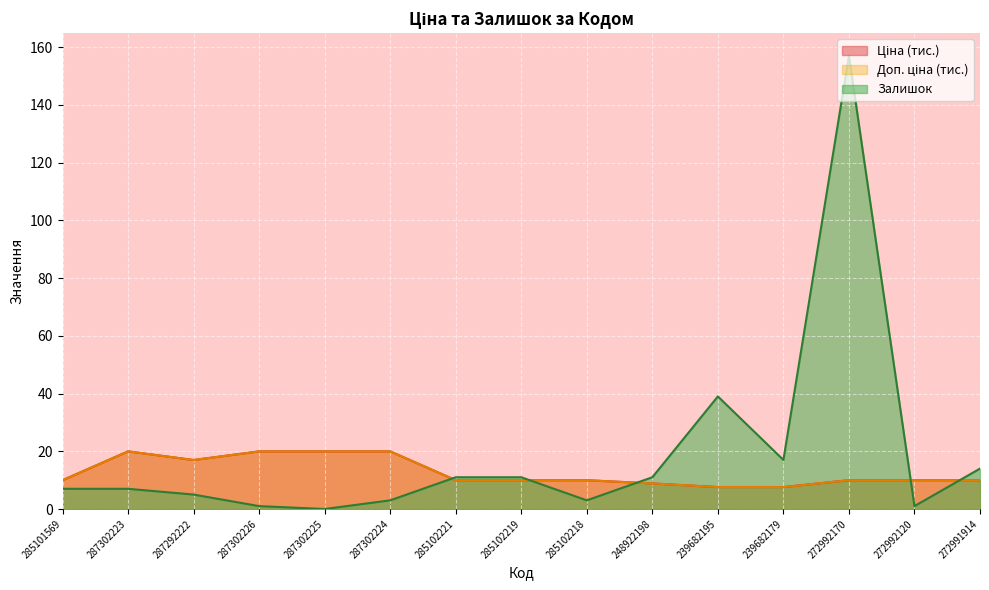

True or false: Залишок and Ціна intersect in this chart.

True